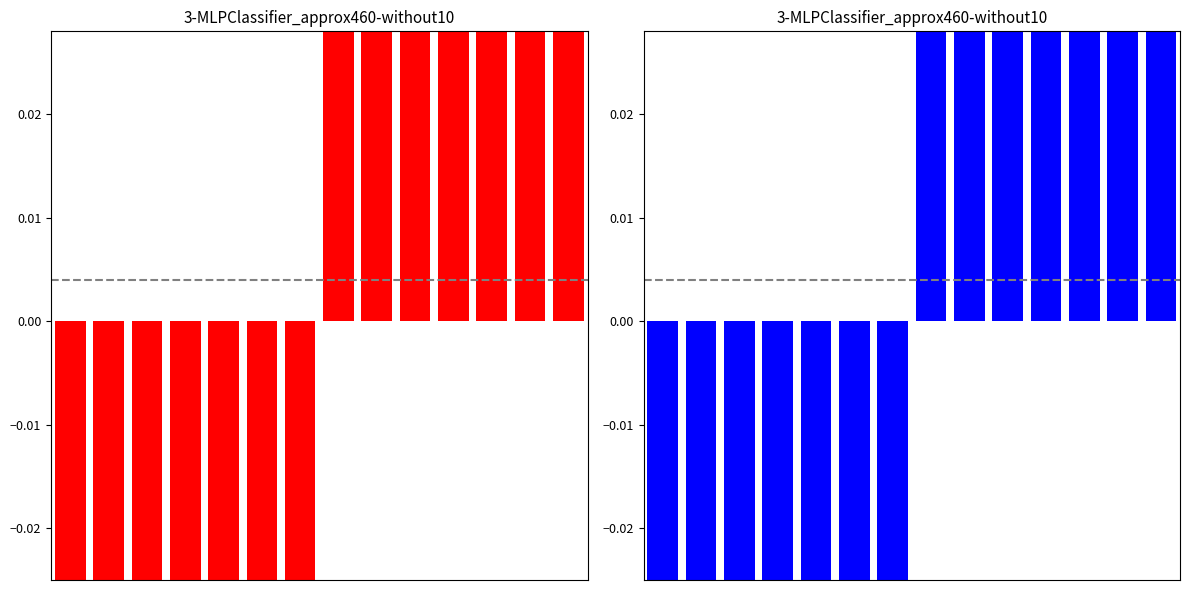

Where does the data first go above 0?

7